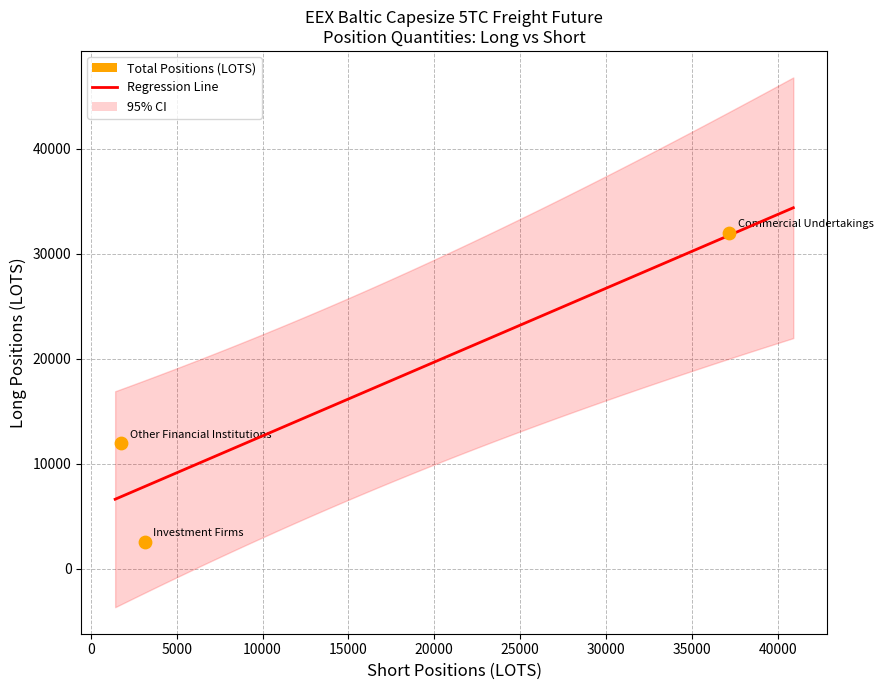

What Y value in the scatter plot is closest to 17251?

11950.4